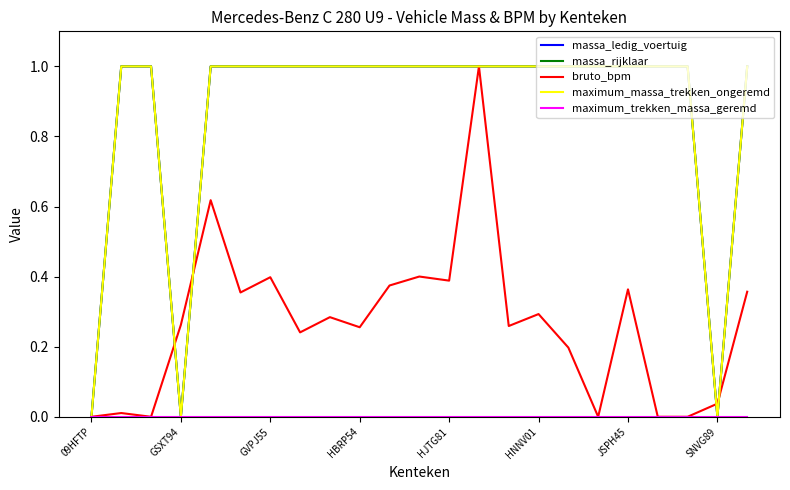

Is this an area chart (filled region under the line)?

No